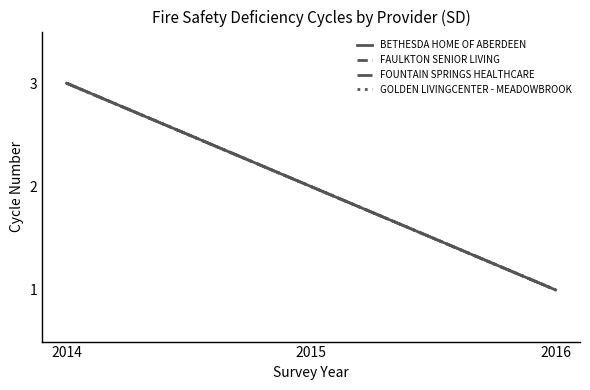

Does the chart display data point markers on the line(s)?

No